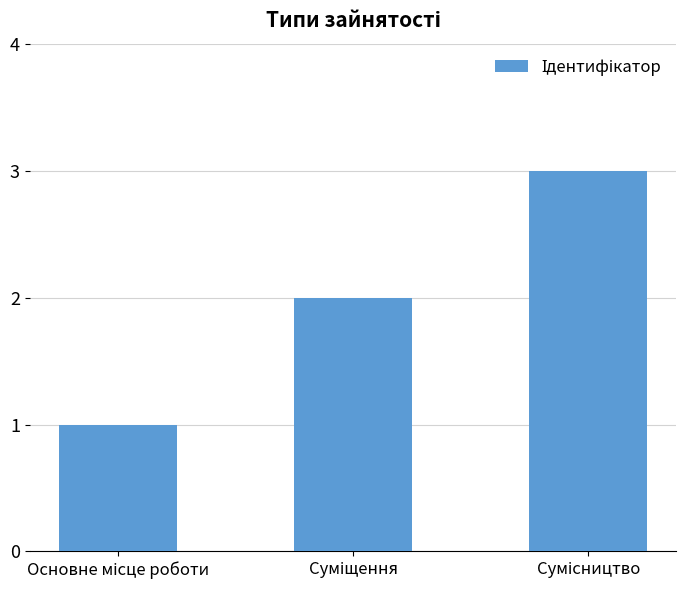

What is the greatest value displayed?

3